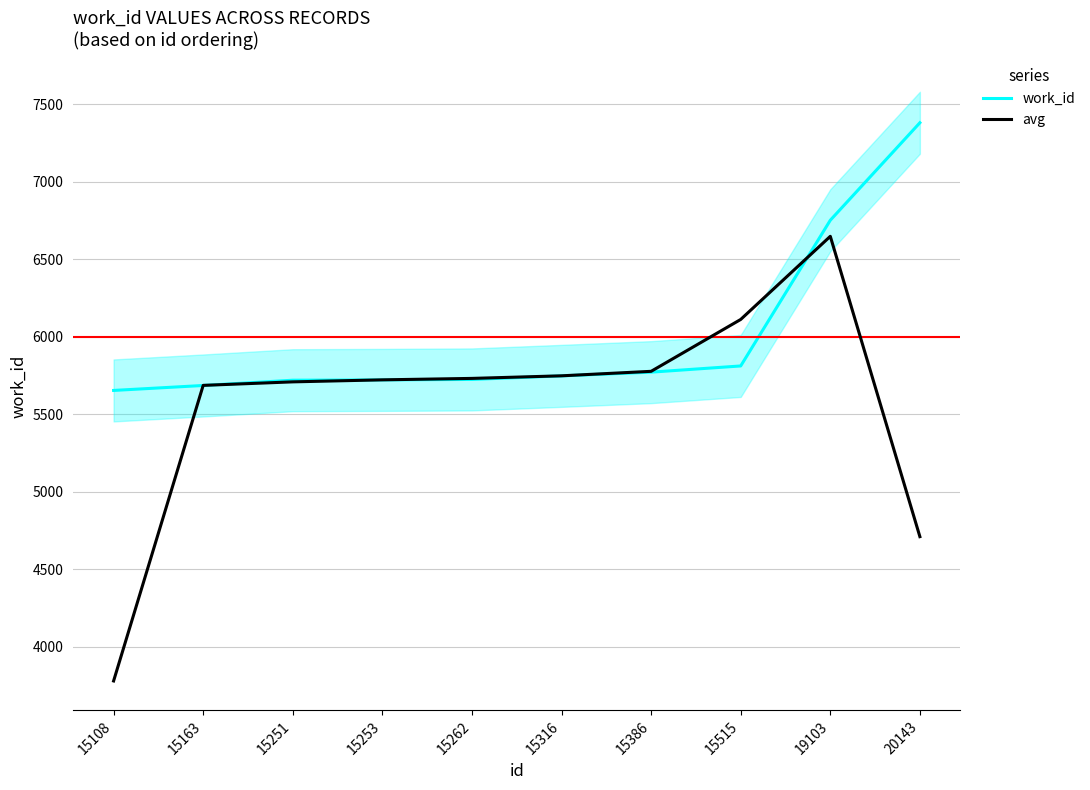

Is this an area chart (filled region under the line)?

No